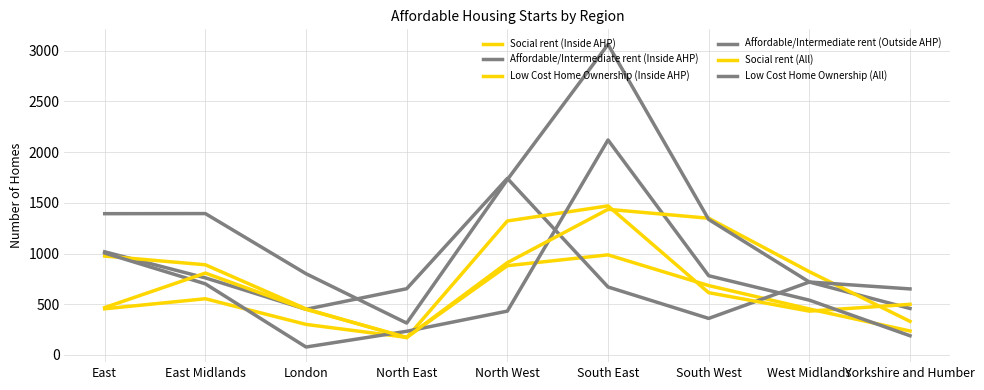

Between East Midlands and North East, which series saw the biggest shift?

Low Cost Home Ownership (All)